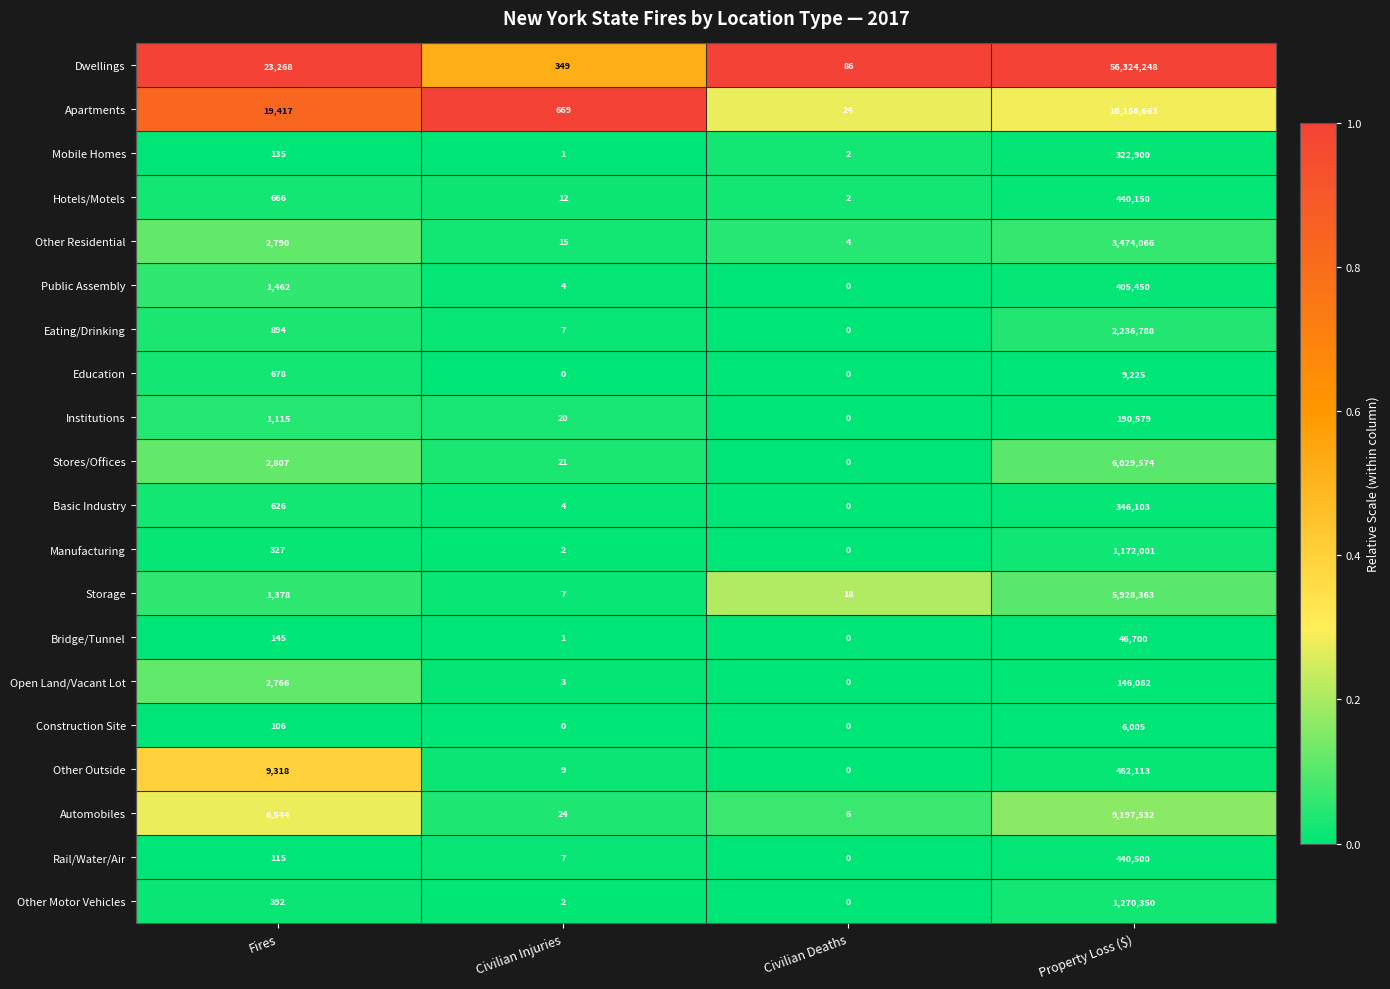

Which category has the lowest value in the Basic Industry series?

Civilian Deaths